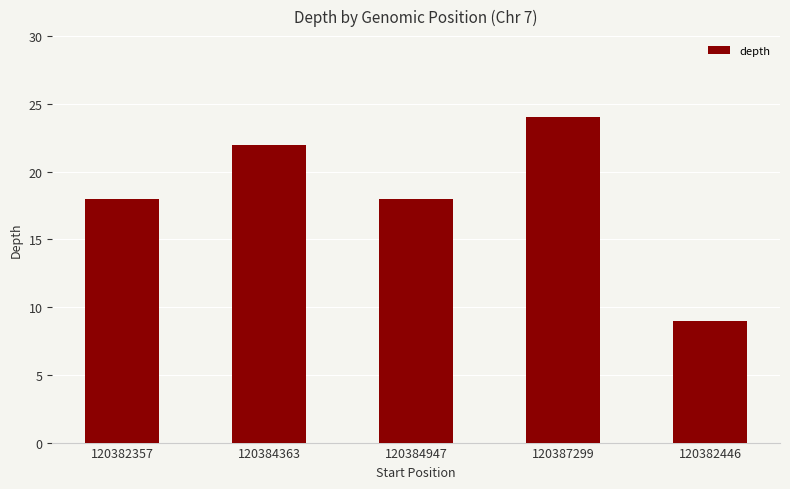

Reading left to right, list all the values displayed in this chart.

120382357=18	120384363=22	120384947=18	120387299=24	120382446=9